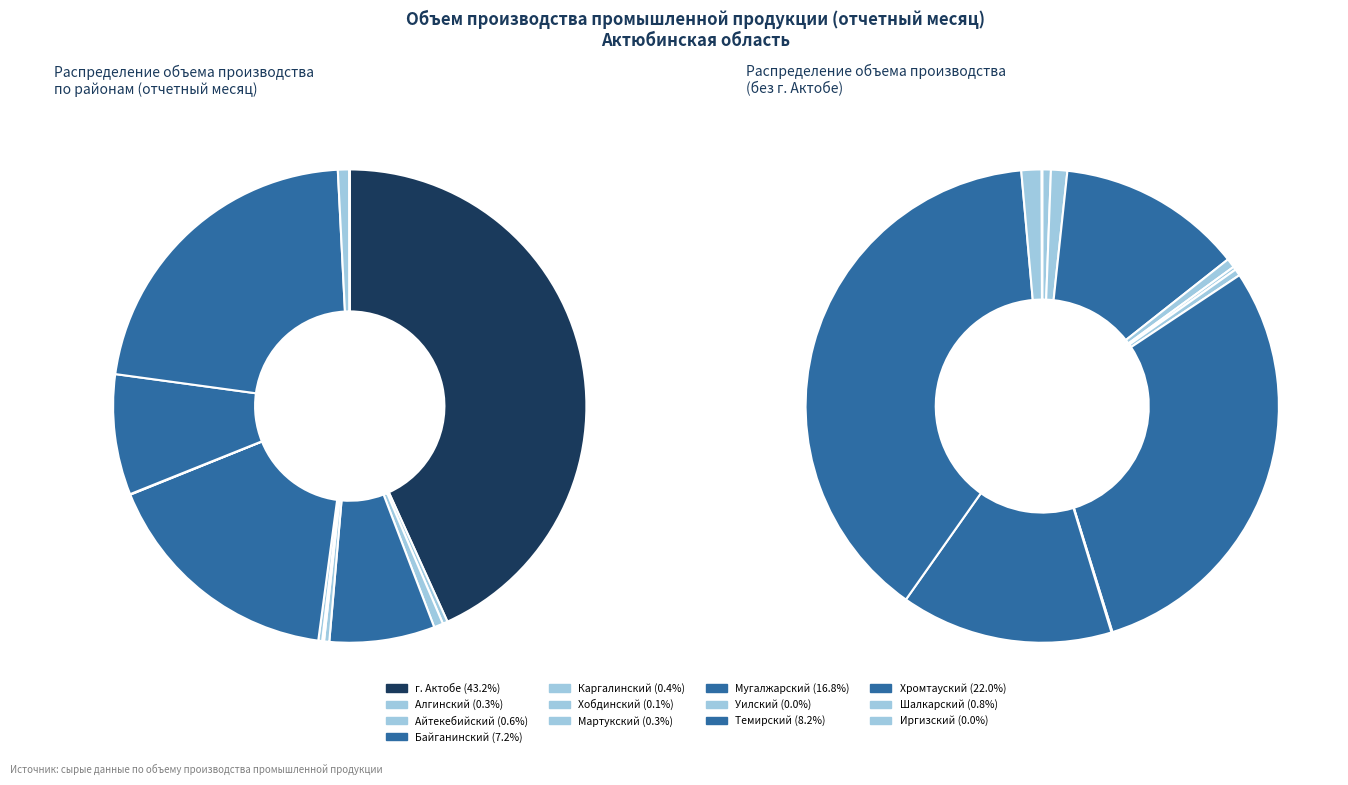

What is the total percentage of Каргалинский and Мугалжарский?

17.1%